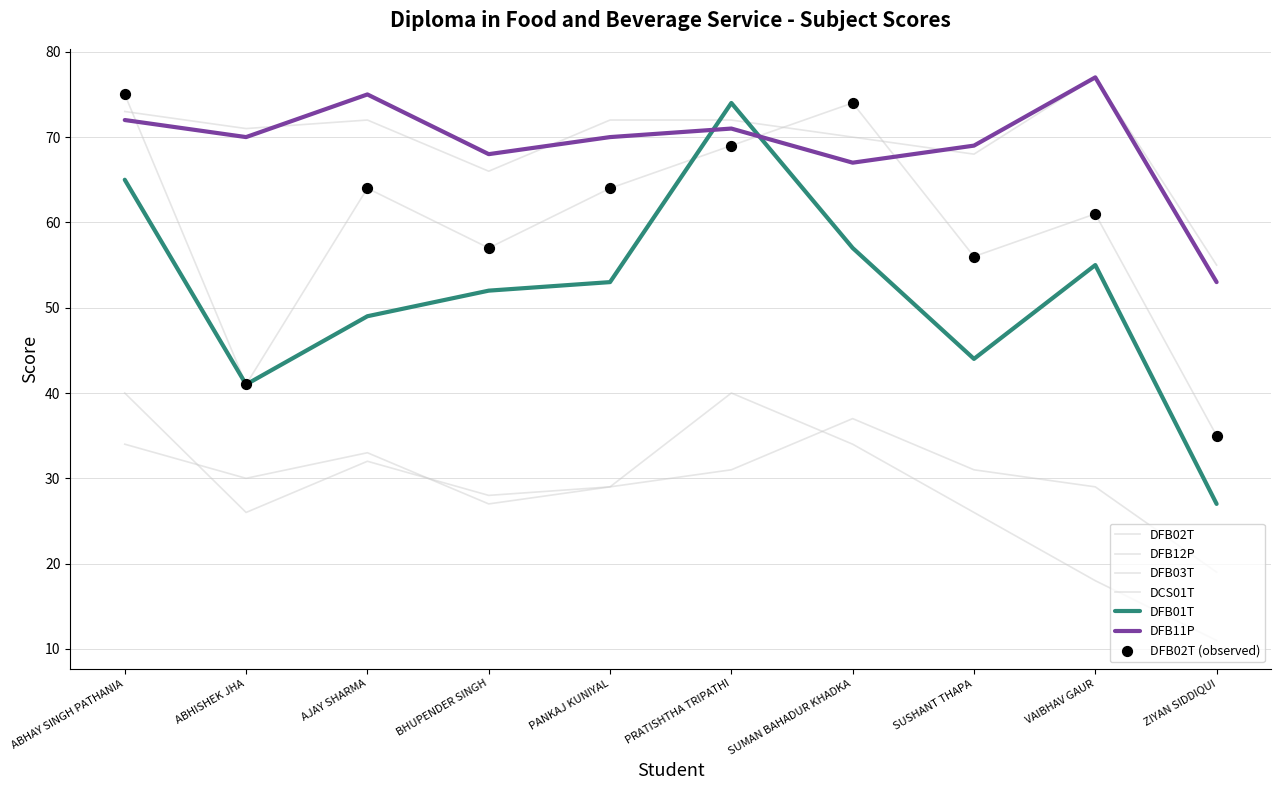

What is the total value across all series at ABHAY SINGH PATHANIA?

359